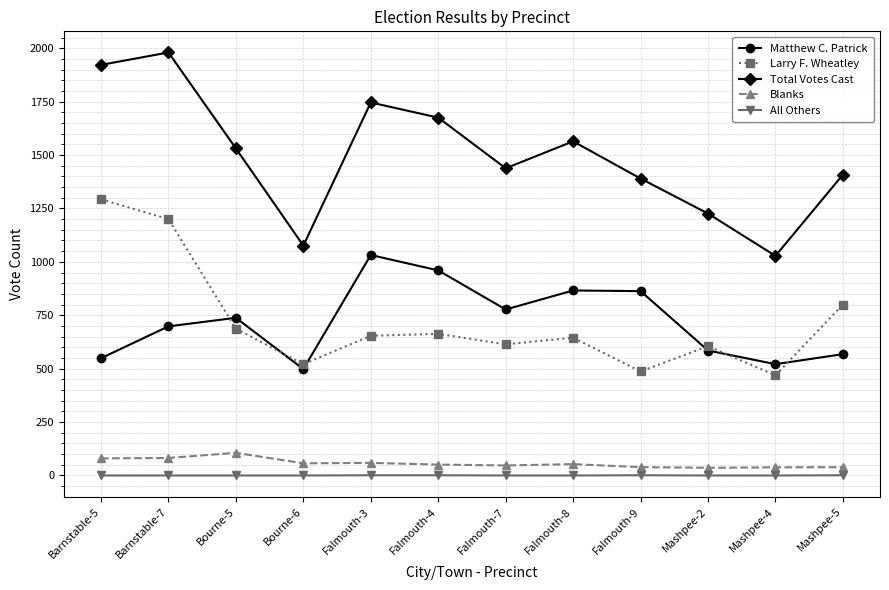

Which series has the widest spread of values?

Total Votes Cast